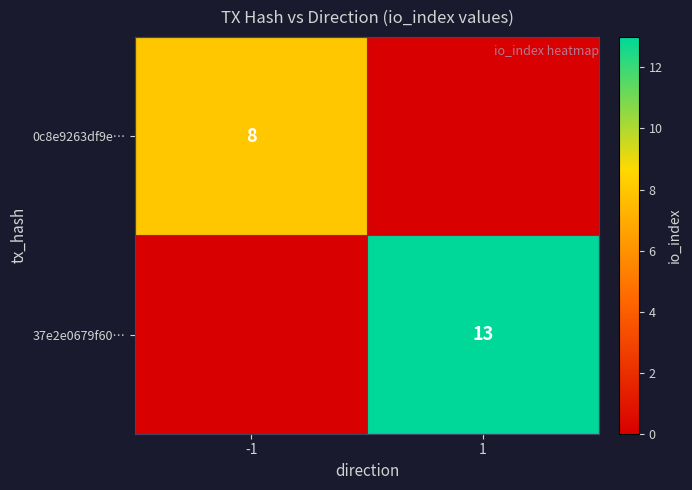

The 0c8e9263df9e… series shows 14 at -1. True or false?

False